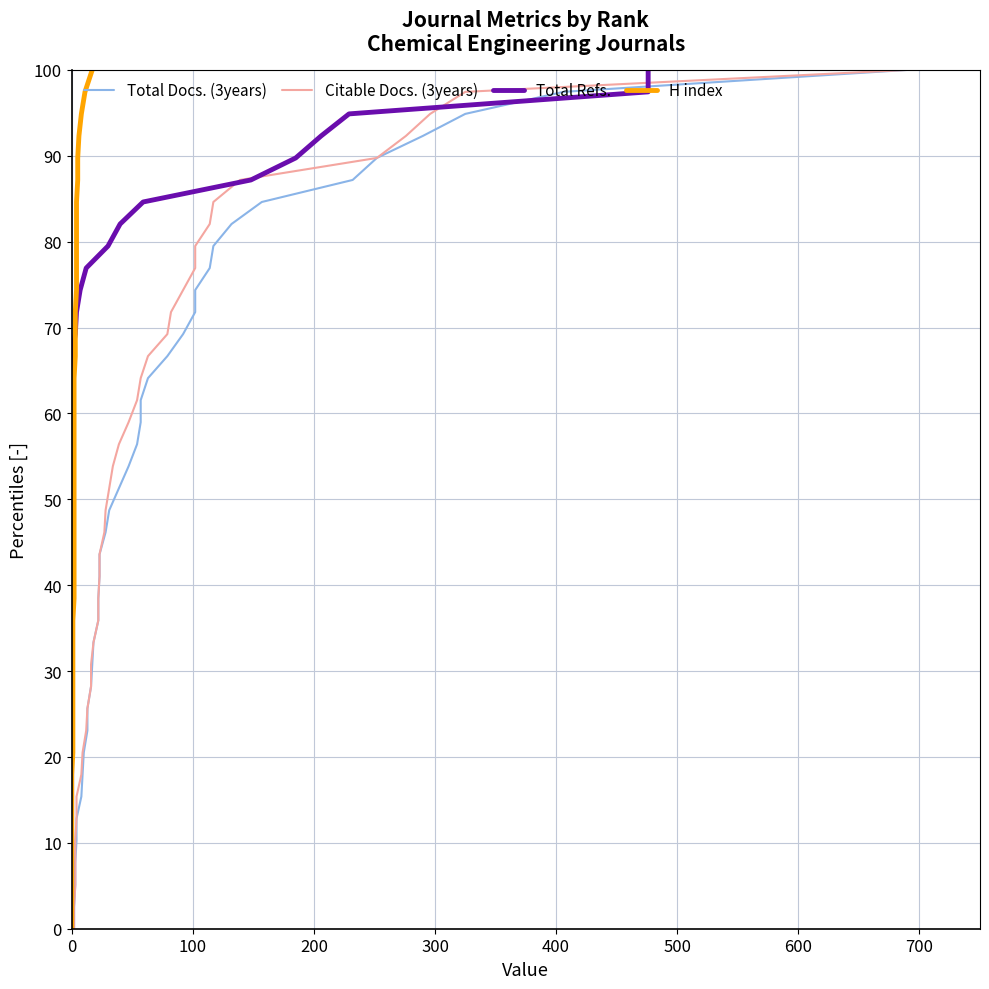

What is the value of the Citable Docs. (3years) point at the 13th from the left?

30.8